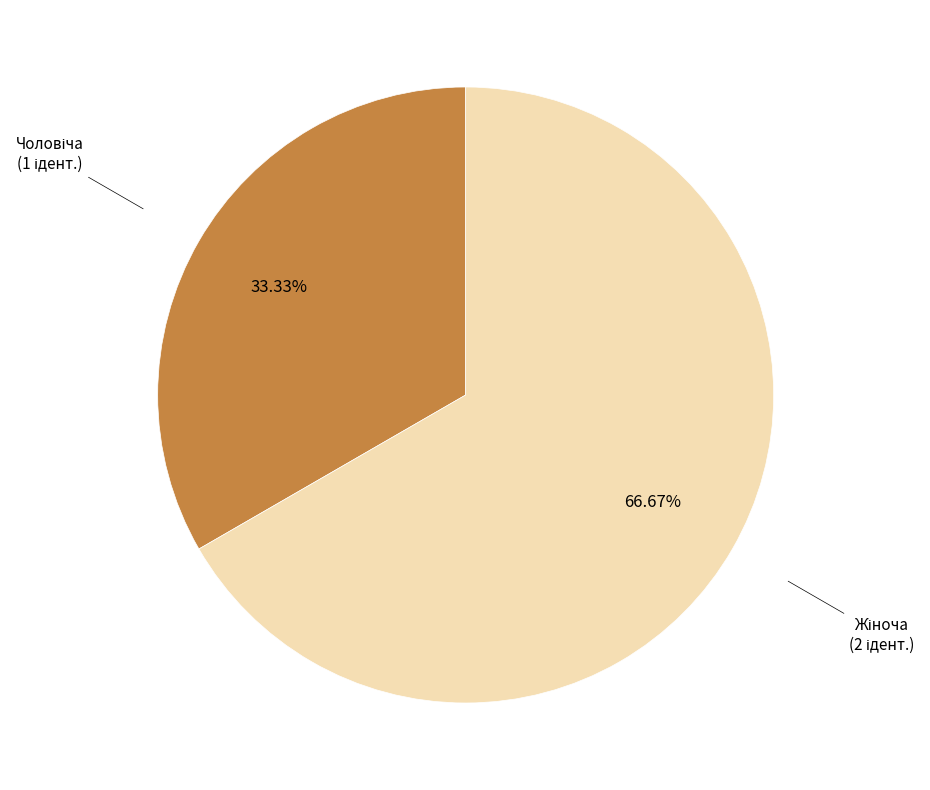

Is there a majority slice in this chart?

Yes